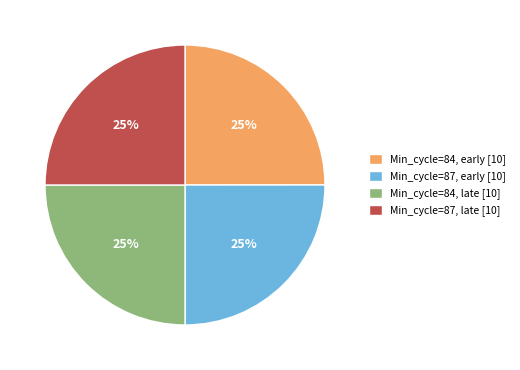

How many segments does this pie chart have?

4